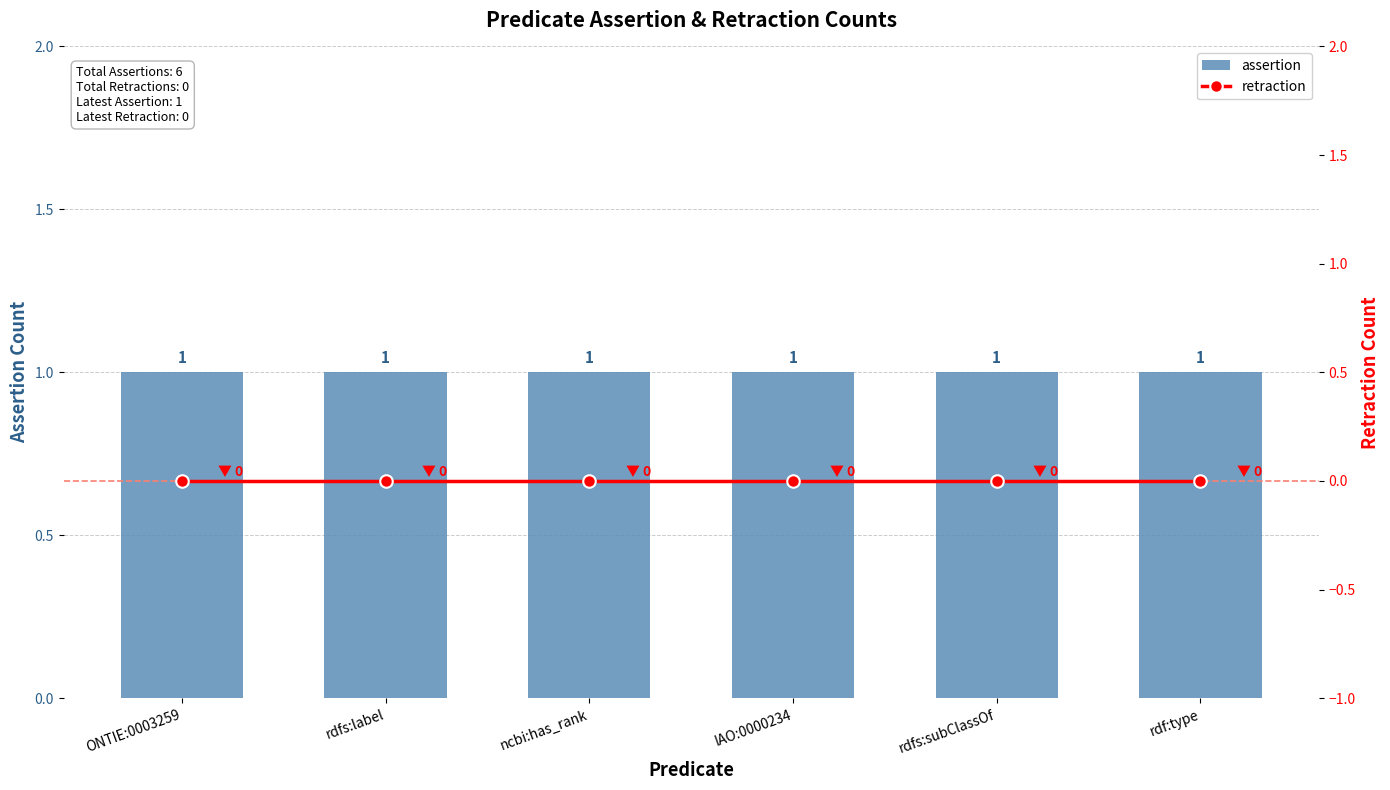

Reading right to left, transcribe all the data shown in this chart.

assertion: 1	1	1	1	1	1
retraction: 0	0	0	0	0	0